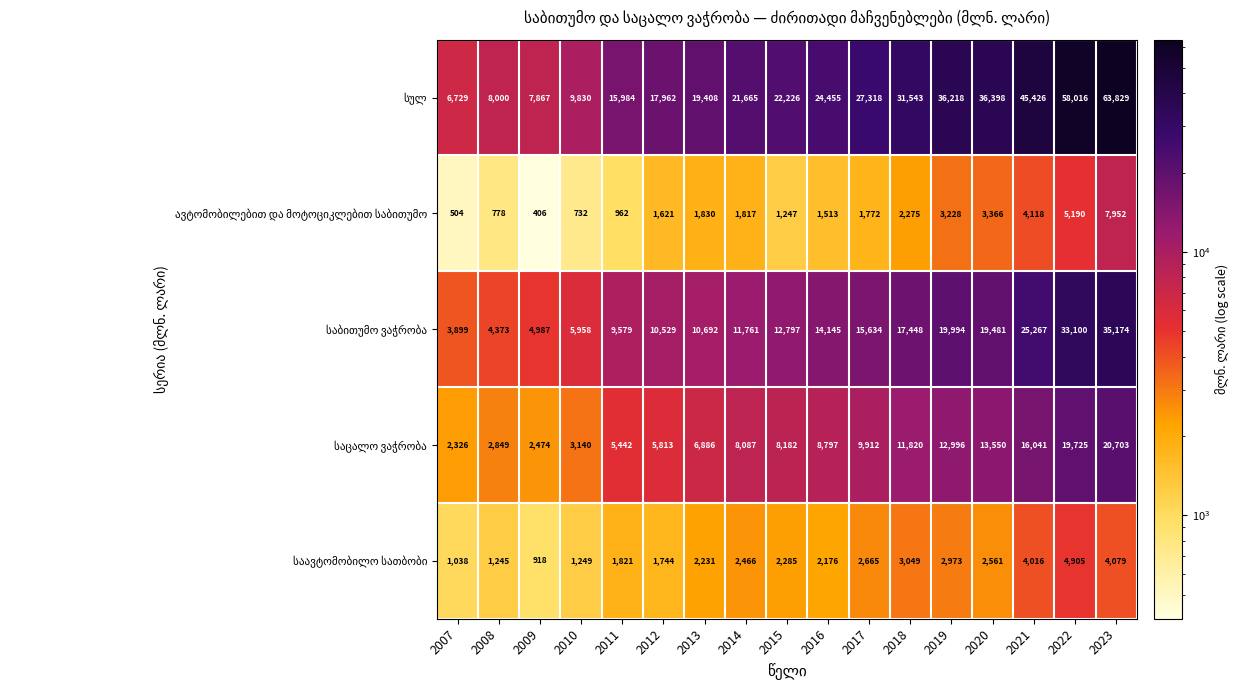

How many series are shown in this chart?

5